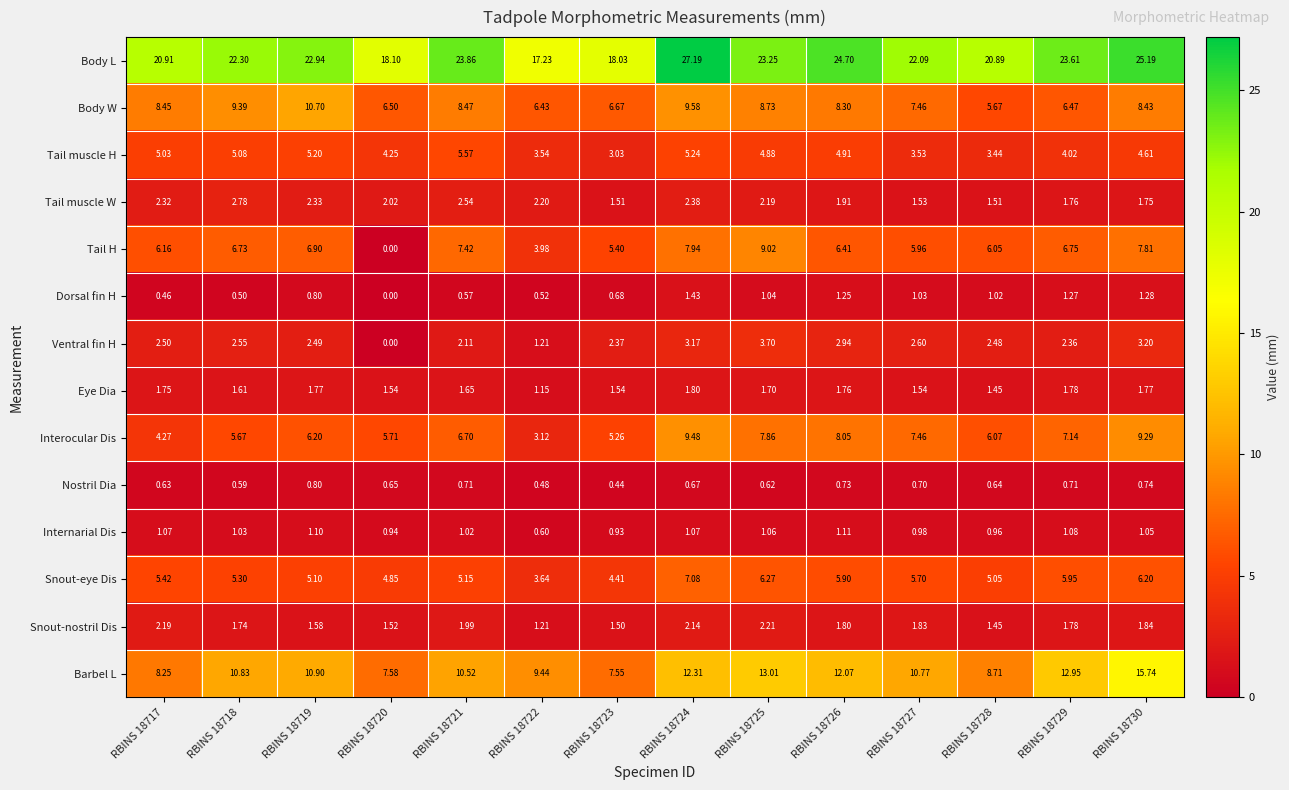

Which series has the largest total across all categories?

Body L